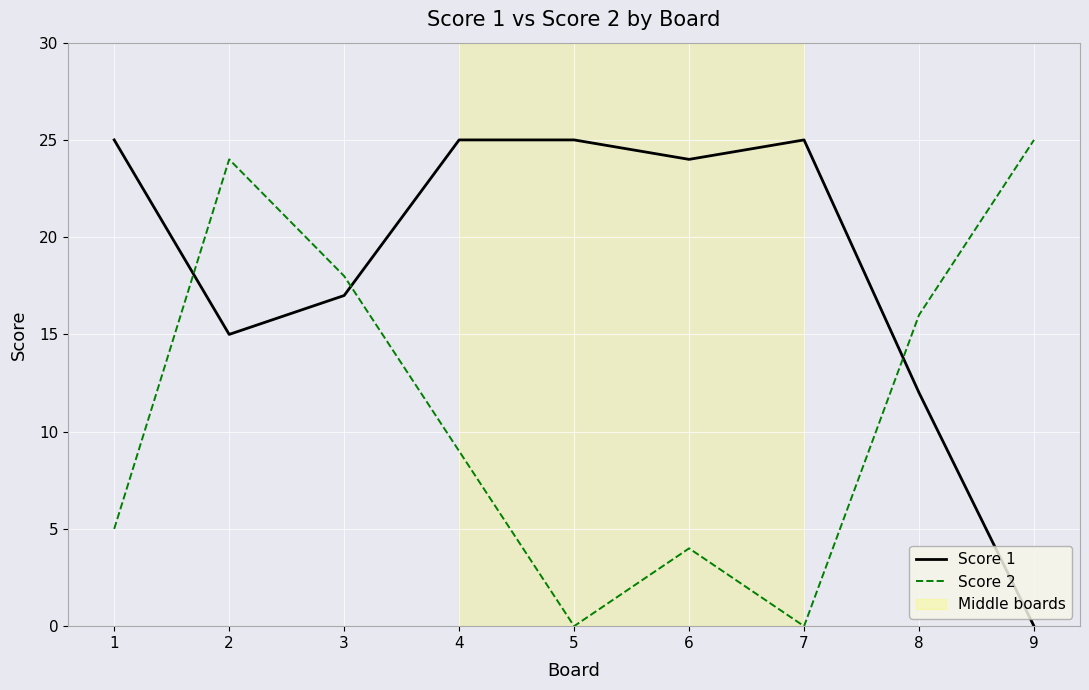

Between 2 and 8, which series saw the biggest shift?

Score 2